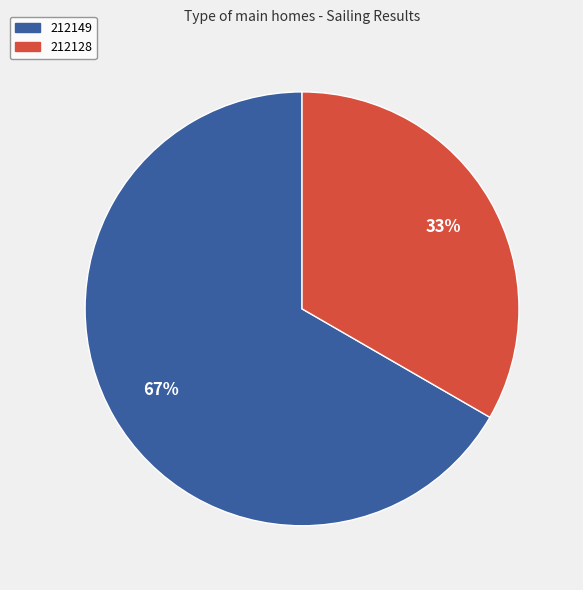

What percentage is the 212149 slice, to the nearest percent?

67%